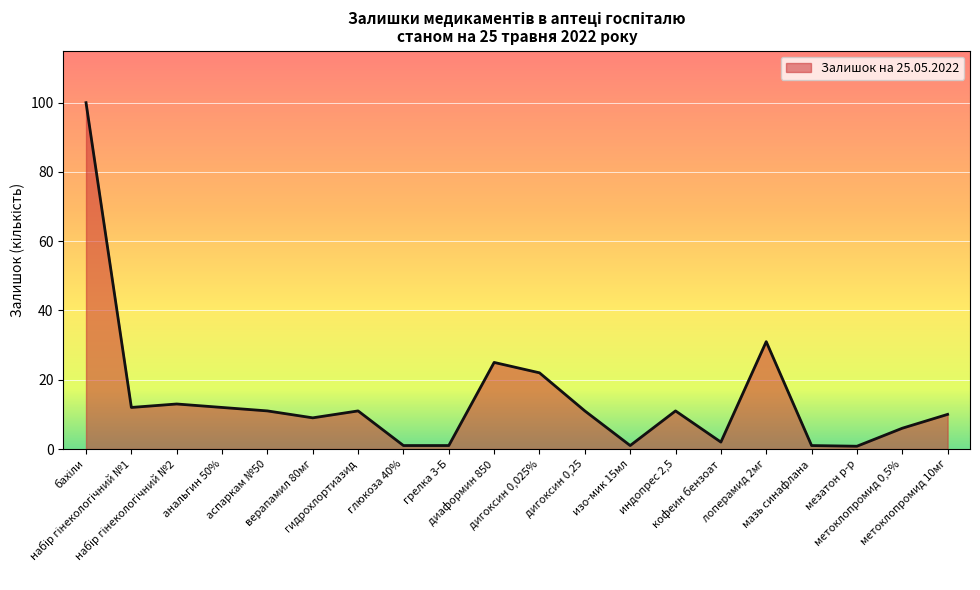

What is the ratio of the value at диаформин 850 to the value at метоклопромид 0,5%?

4.2